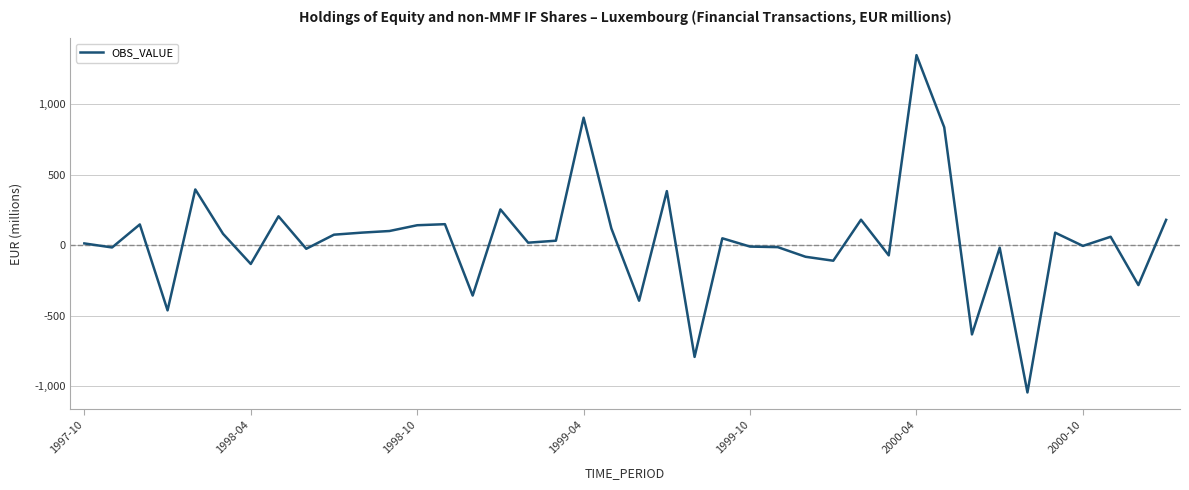

What is the average value?

36.1